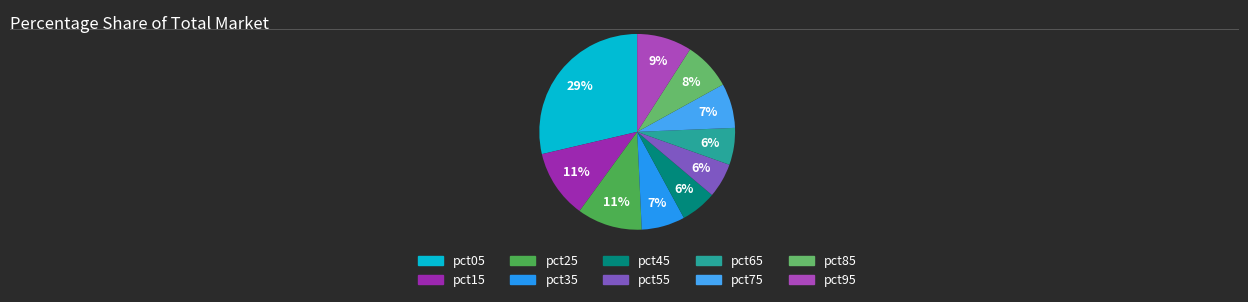

To the nearest percent, what percentage of the pie is pct95?

9%